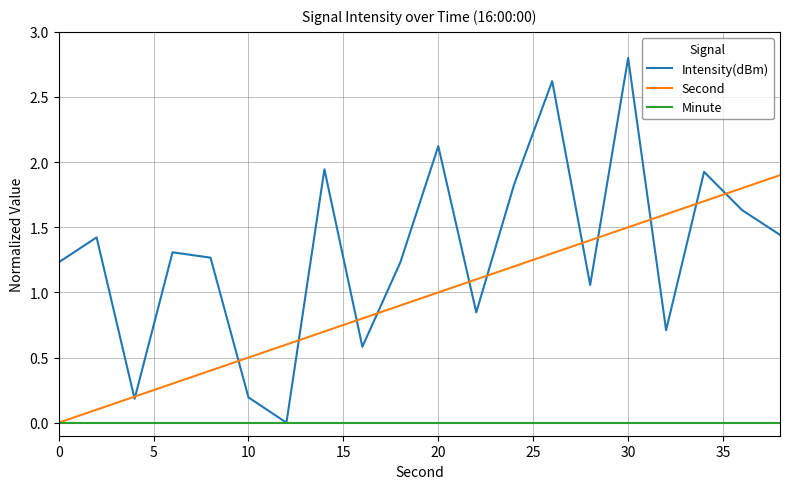

True or false: Second has more than 2 points higher than both neighbors.

False